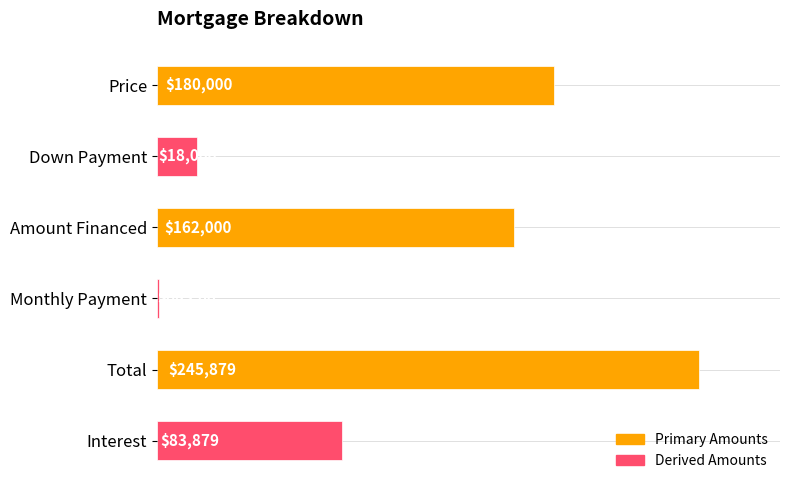

What is the sum of the values at Down Payment and Price?

198000.0